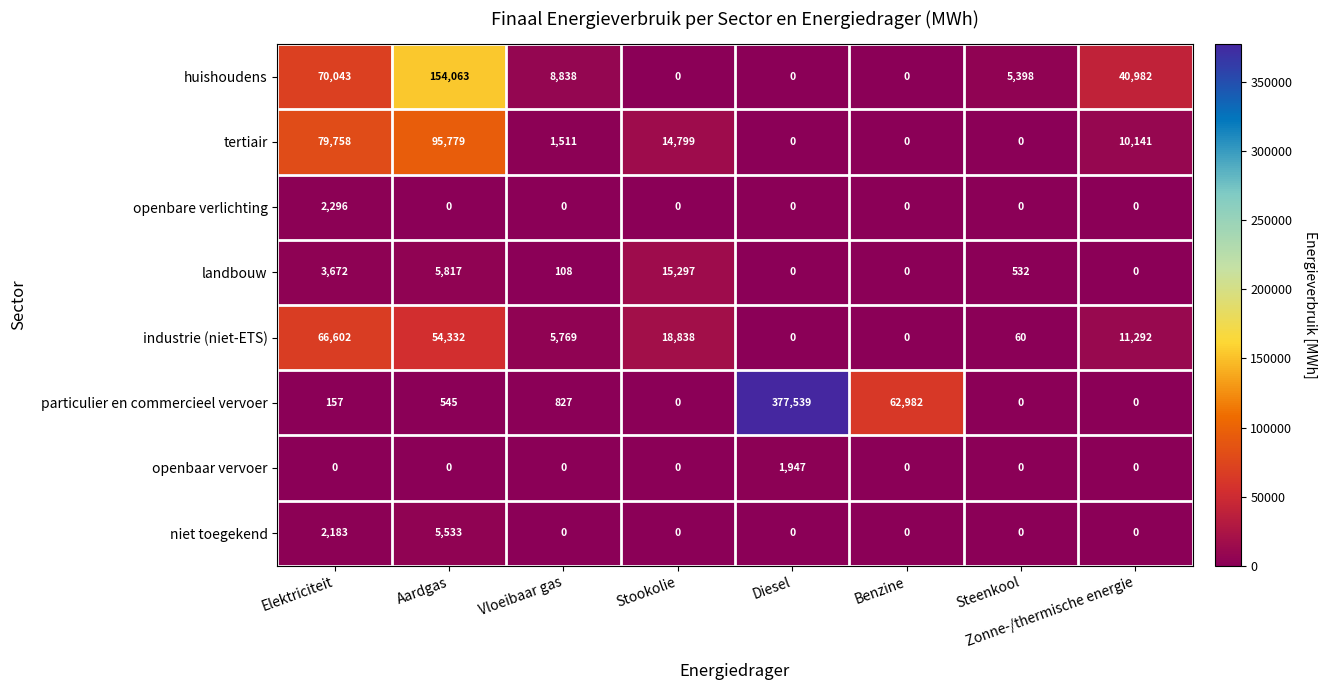

What is the maximum value for tertiair?

95779